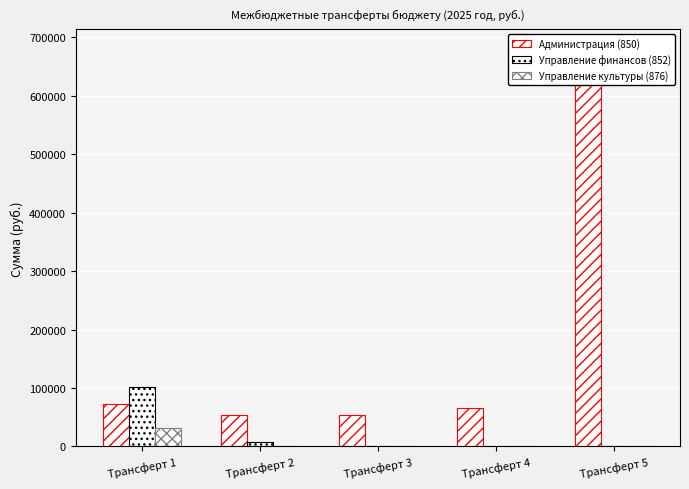

The value of Администрация (850) at Трансферт 3 is 26386.1. True or false?

False